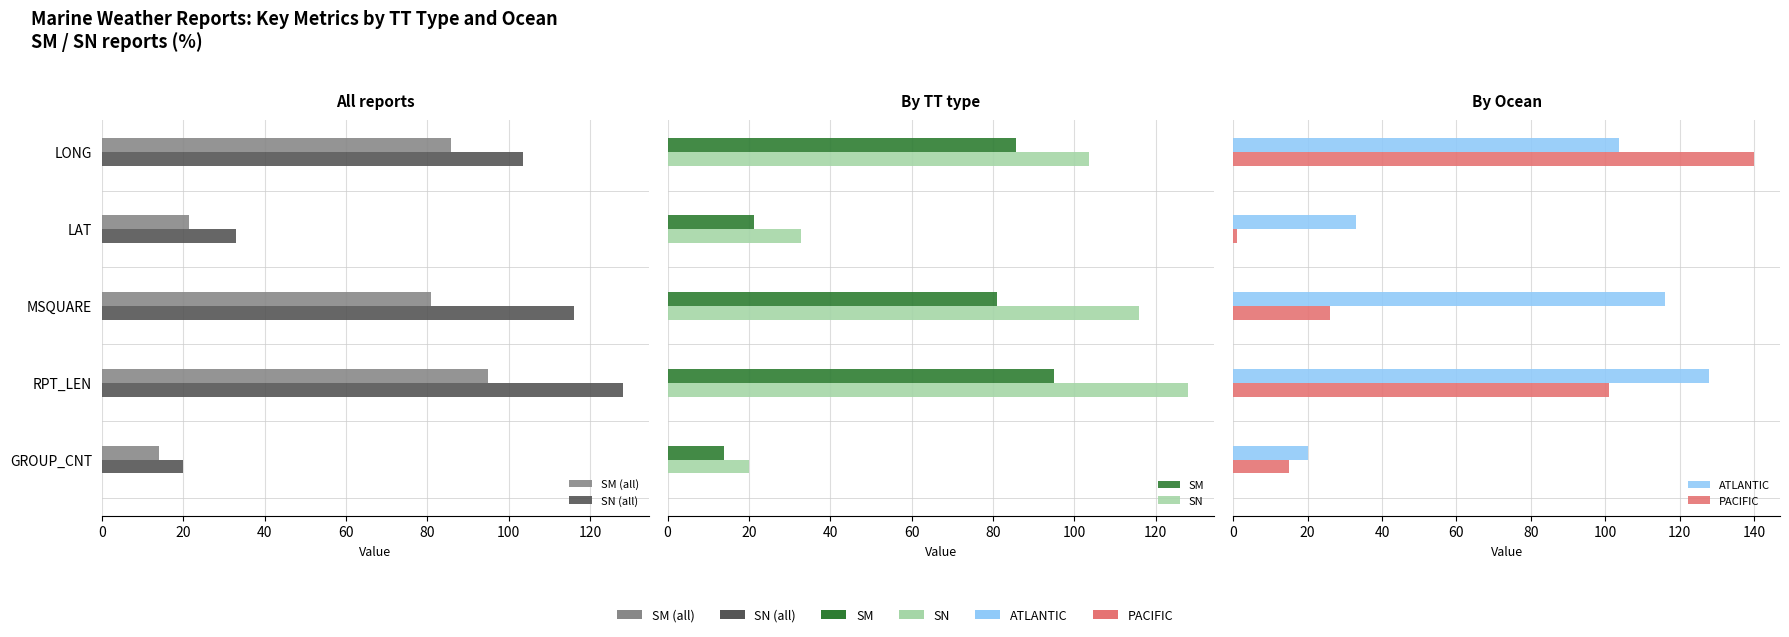

The SM (all) series shows 6.1 at GROUP_CNT. True or false?

False